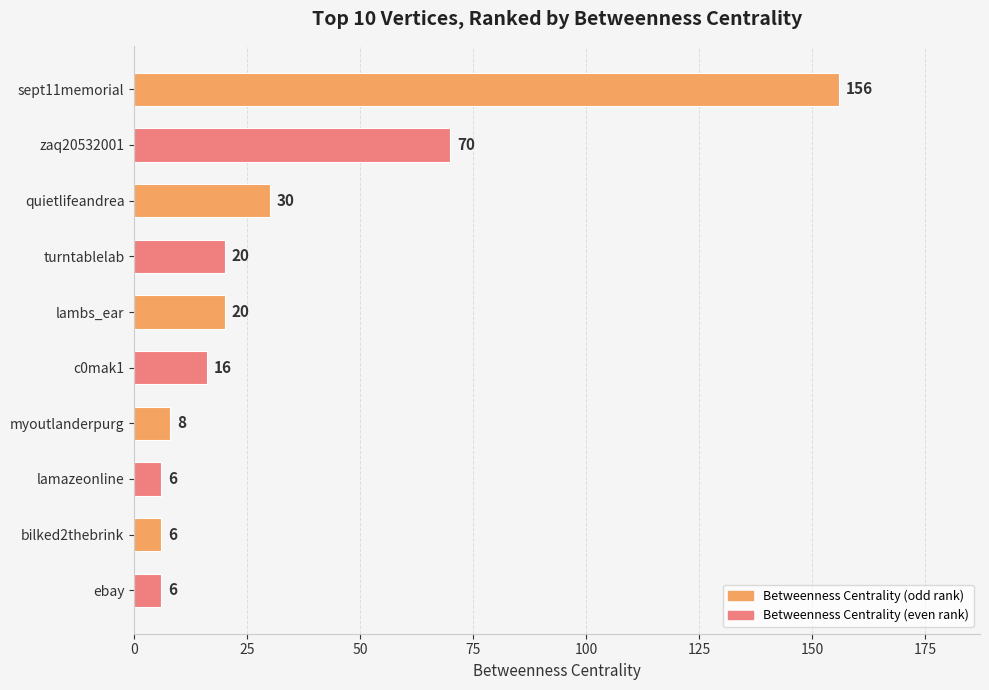

How many bars are there in total?

10